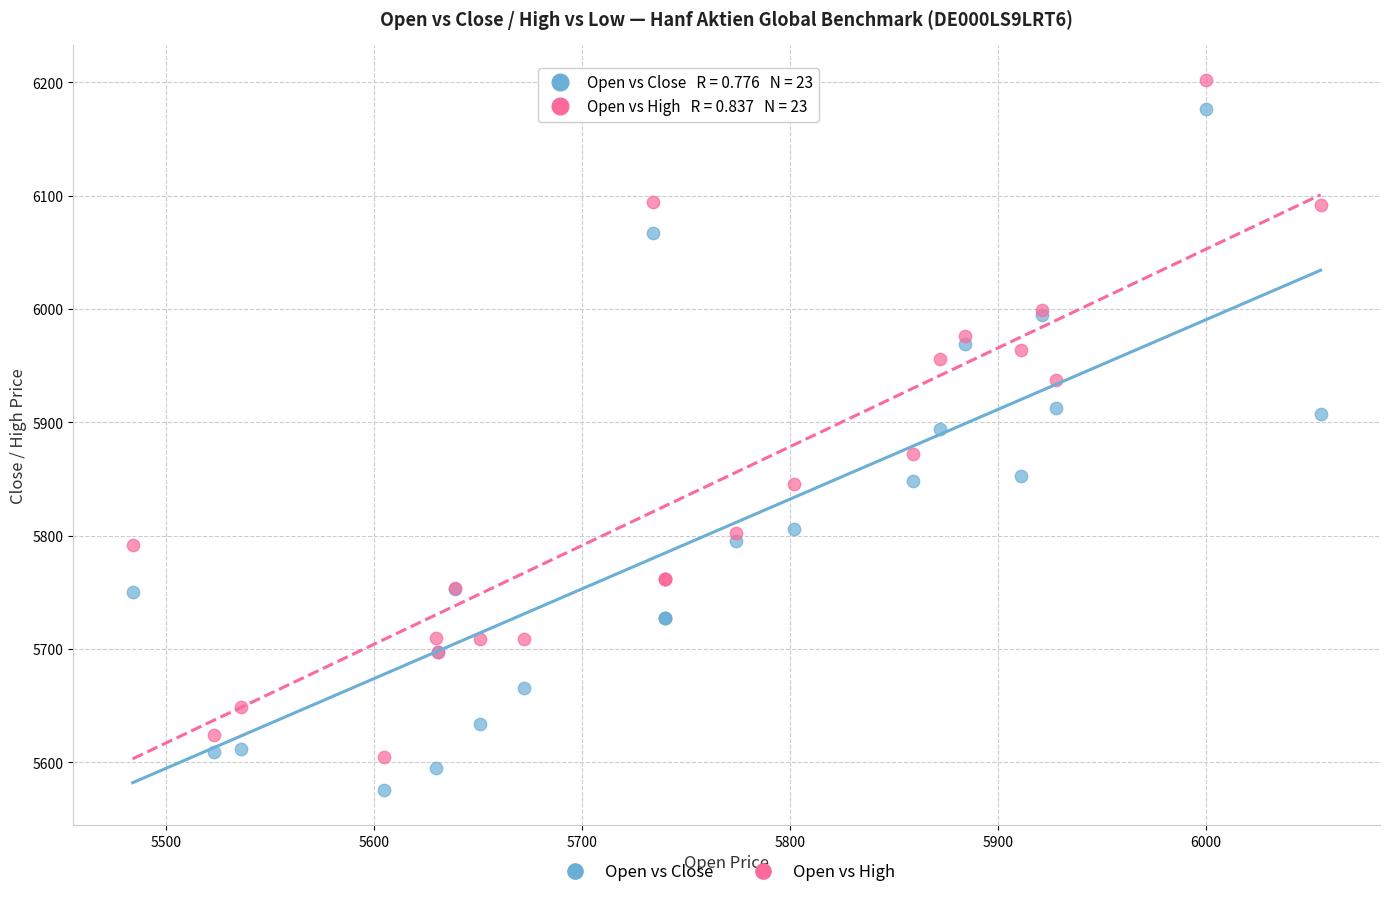

Which series has the widest spread of Y values?

Open vs Close